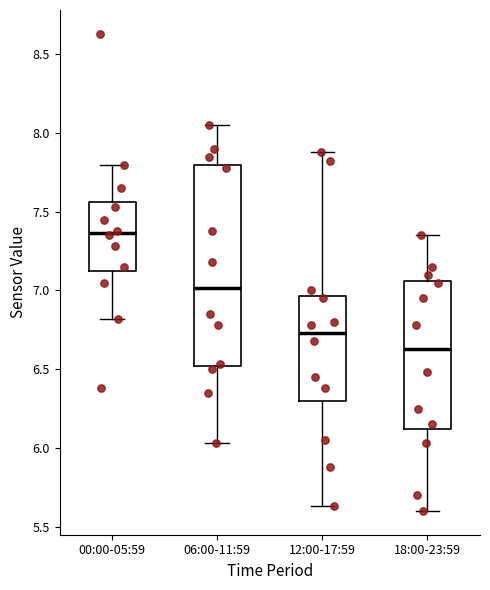

Reading left to right, transcribe this box plot: for each box, give where its median line is, the range the box spans, and where its two whiskers end, as read against the y-axis. The values are not printed on the chart, so give them approximately, as read against the axis.

00:00-05:59: median 7.35, box 7.15 to 7.55, whiskers 6.80 to 7.80
06:00-11:59: median 7.00, box 6.50 to 7.80, whiskers 6.05 to 8.05
12:00-17:59: median 6.75, box 6.30 to 6.95, whiskers 5.65 to 7.90
18:00-23:59: median 6.65, box 6.10 to 7.05, whiskers 5.60 to 7.35